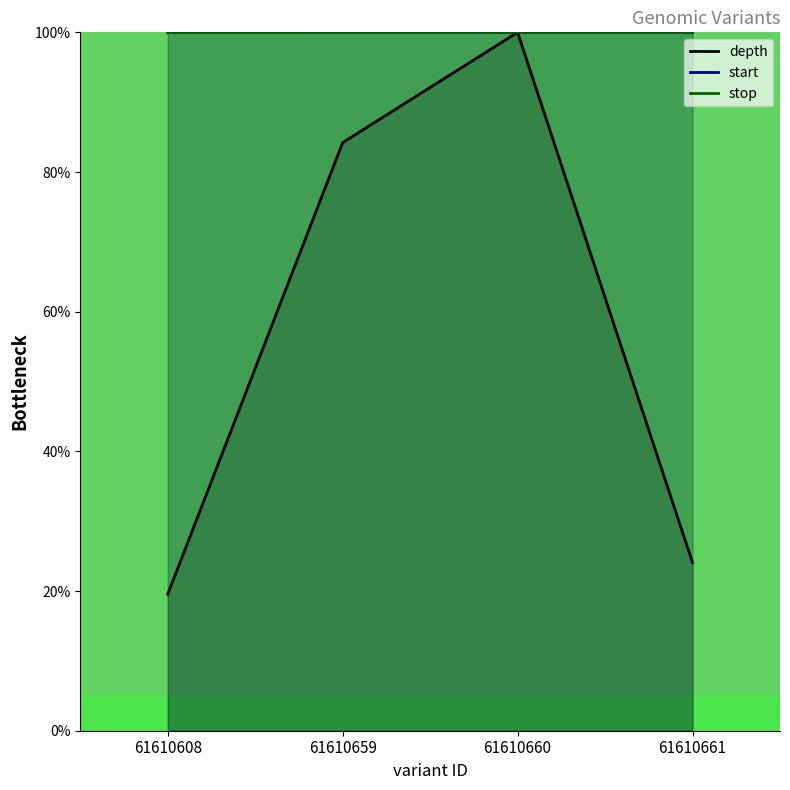

What is the difference between the maximum and second lowest values in the depth series?

75.9